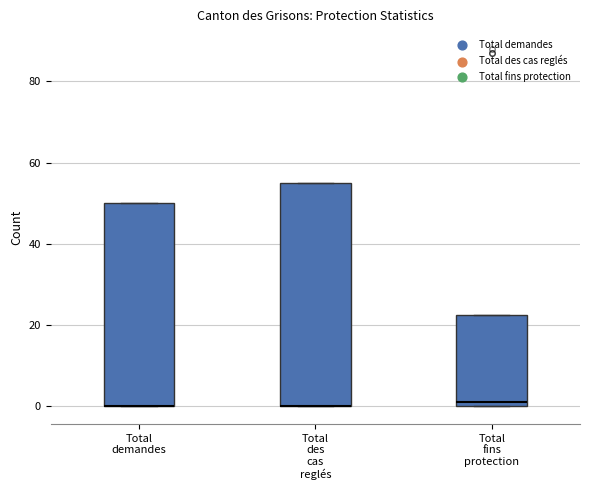

Where is the upper edge of the box for Total demandes on the y-axis? The values are not printed on the chart, so give them approximately, as read against the axis.

50